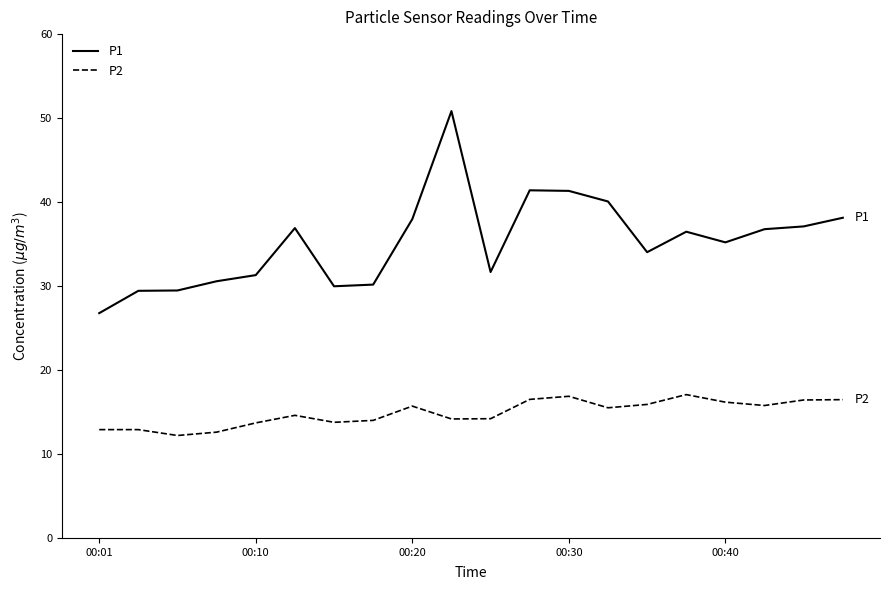

In P1, how many points are higher than both neighbors (excluding endpoints)?

4